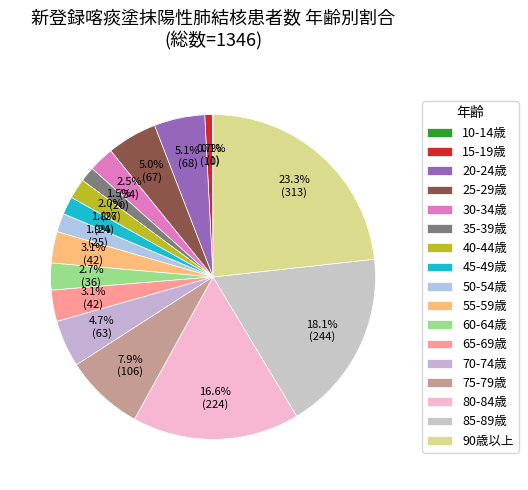

To the nearest percent, what portion does 85-89歳 represent?

18%